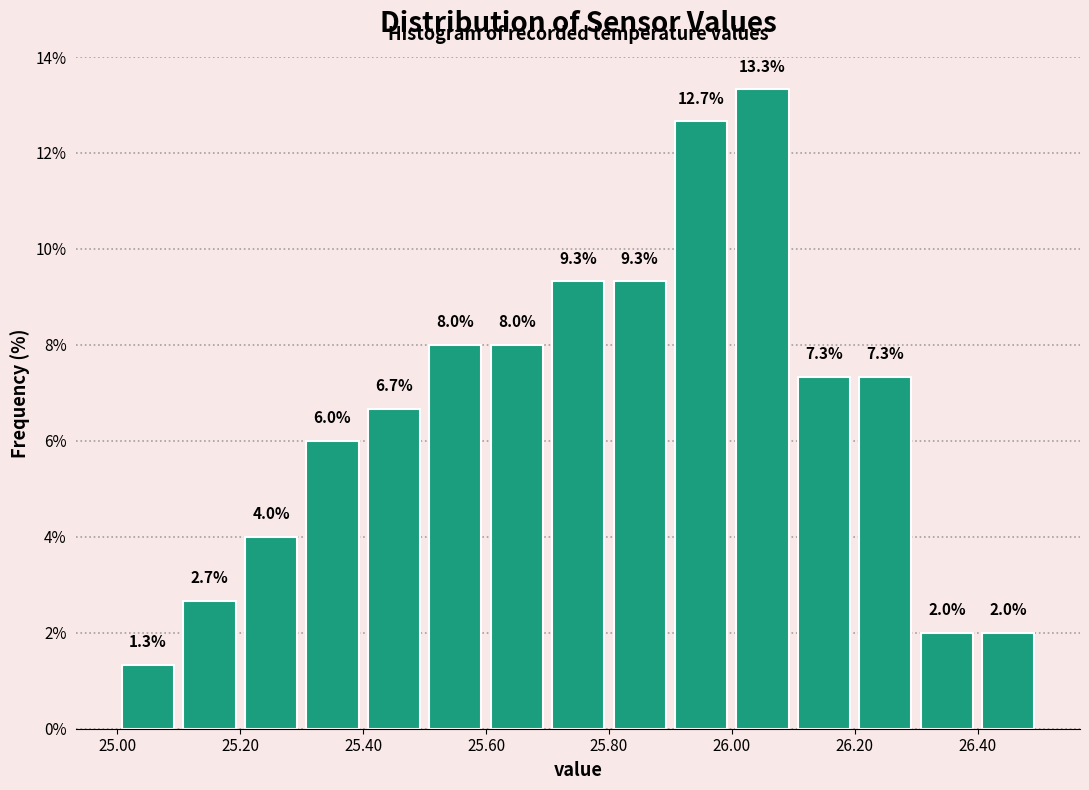

Over which range of the x-axis is the bar tallest?

26.0 to 26.1